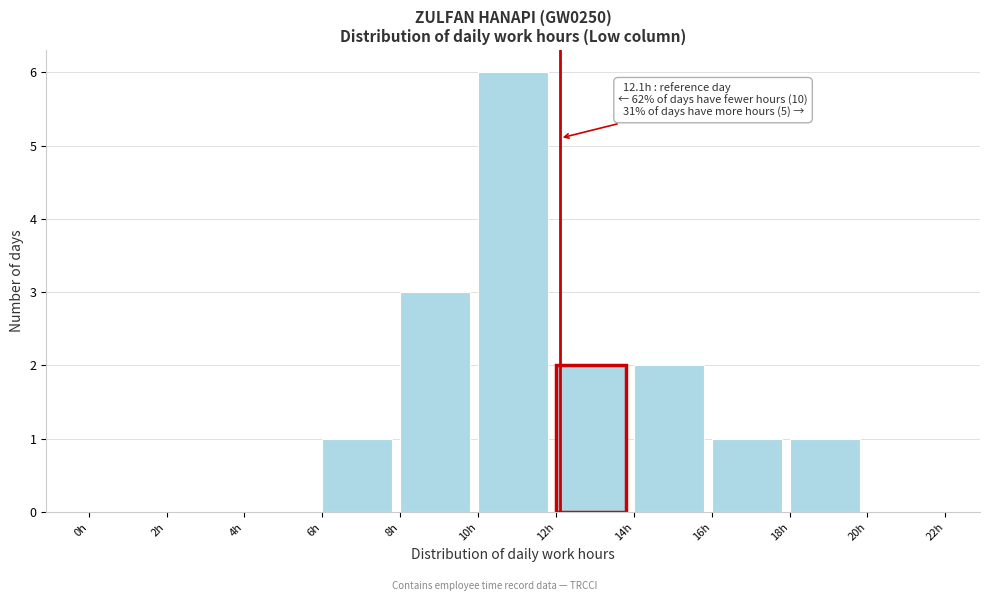

Over which range of the x-axis is the bar tallest?

10 to 12